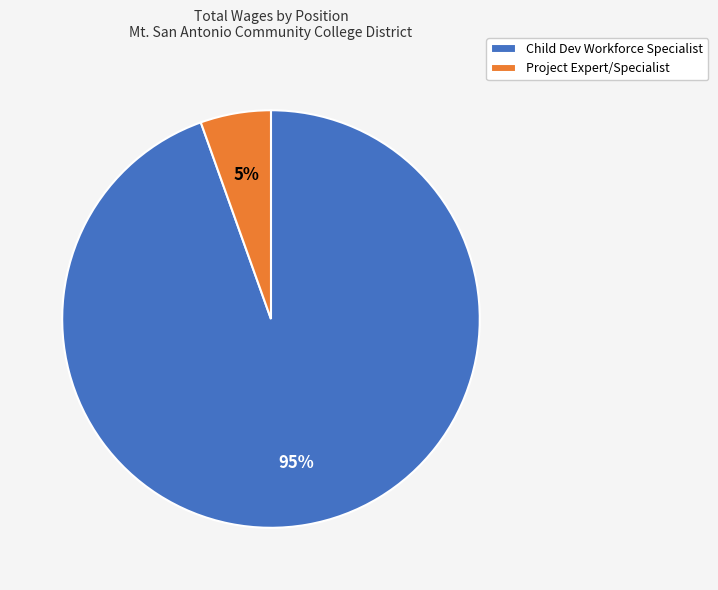

Rank the categories by value from highest to lowest.

Child Dev Workforce Specialist, Project Expert/Specialist